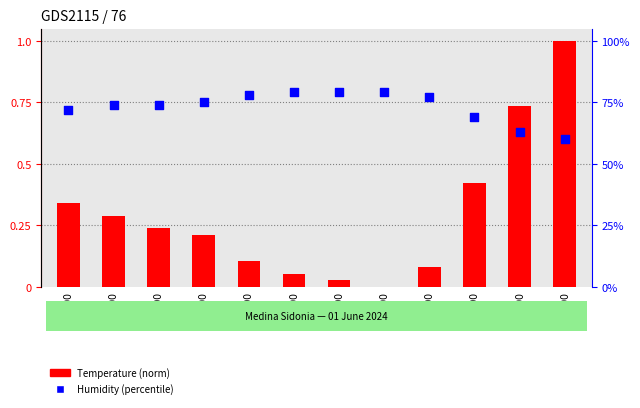

What is the total value across all series at 08:00?

0.8